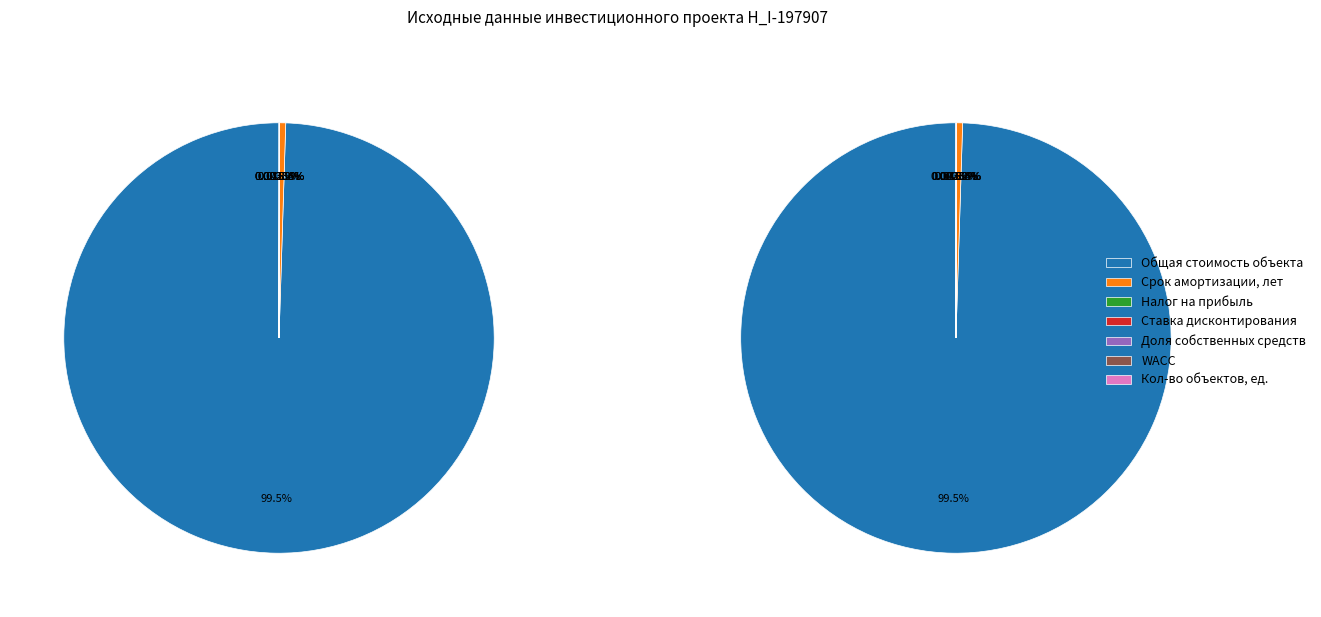

Which slice represents more than half of the pie?

Общая стоимость объекта